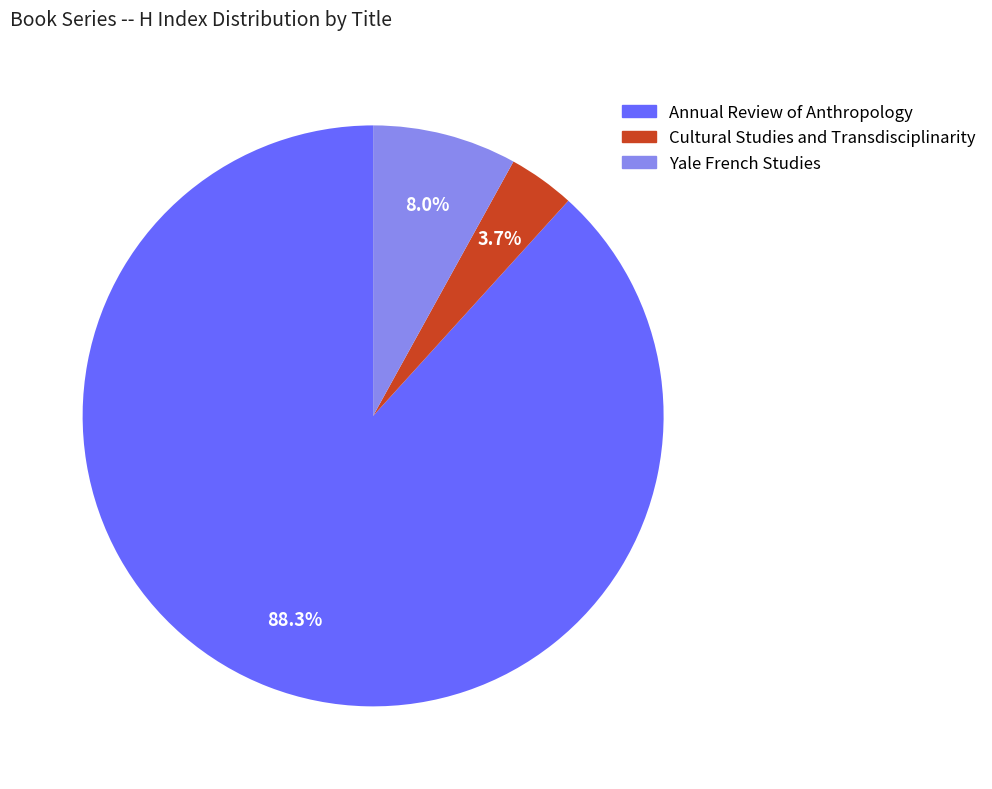

Is the sum of Annual Review of Anthropology and Cultural Studies and Transdisciplinarity greater than half?

Yes